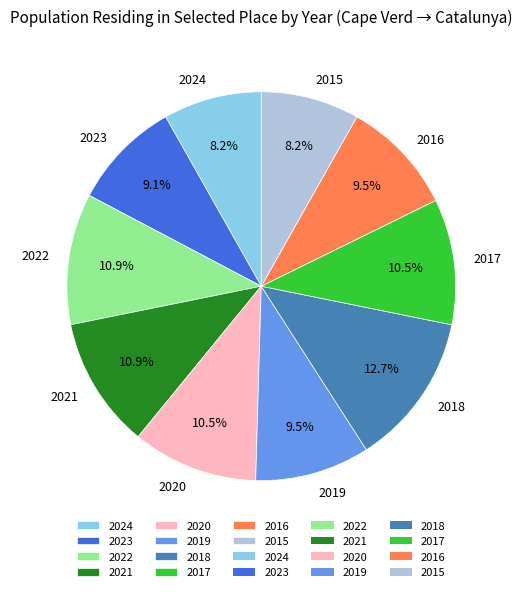

Is there any slice that represents more than half of the pie?

No